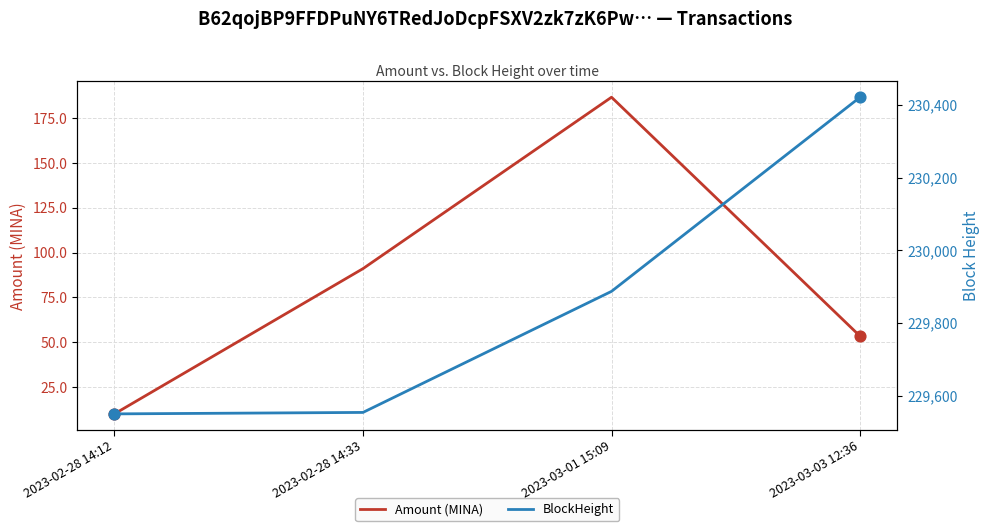

Which series contains the highest Y value?

BlockHeight